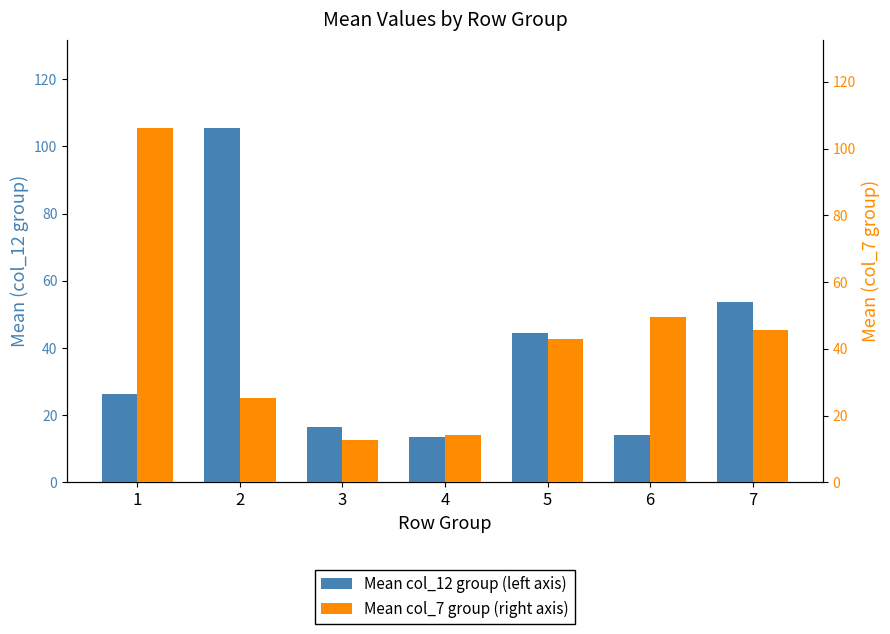

Is it true that Mean col_7 group (right axis) equals 49.5 at 6?

True